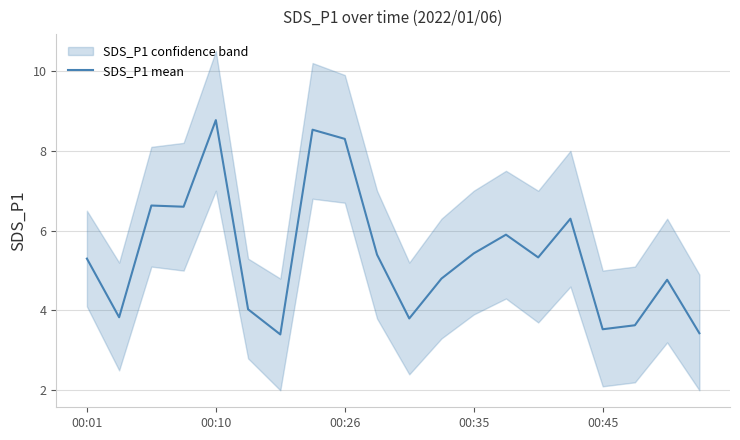

What is the greatest value displayed?

8.8